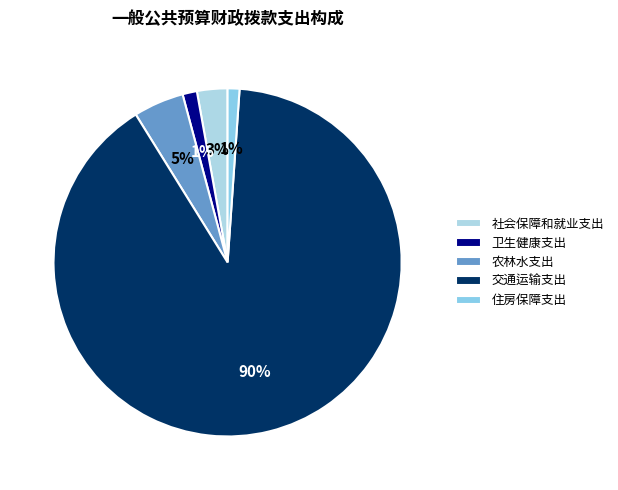

Which category accounts for the majority?

交通运输支出